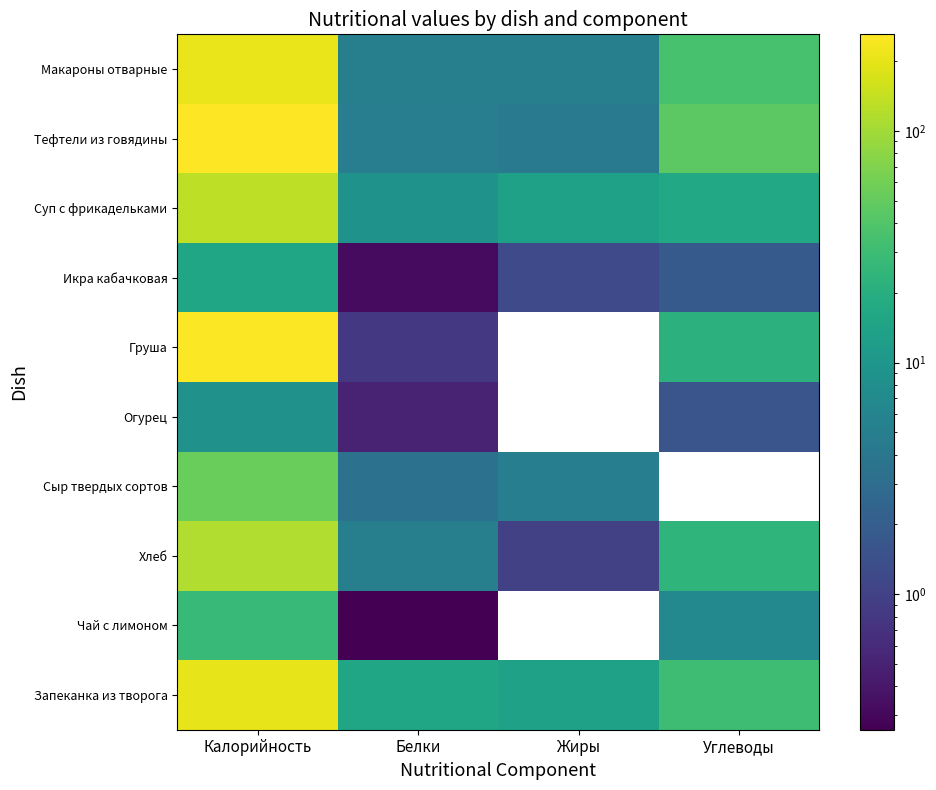

What is the difference between the maximum and minimum values in the Суп с фрикадельками series?

122.4